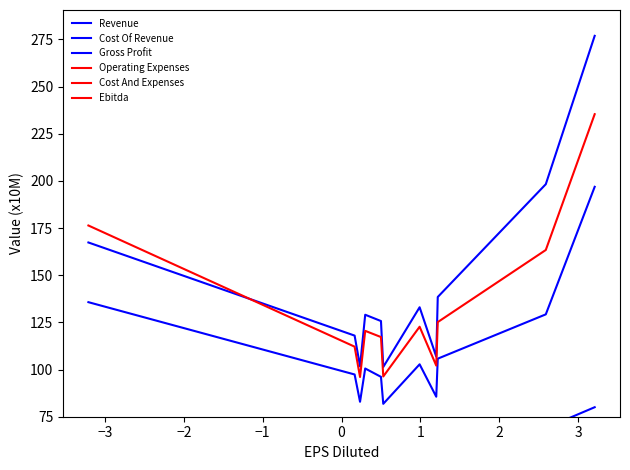

True or false: Cost Of Revenue and Gross Profit cross at least once.

False